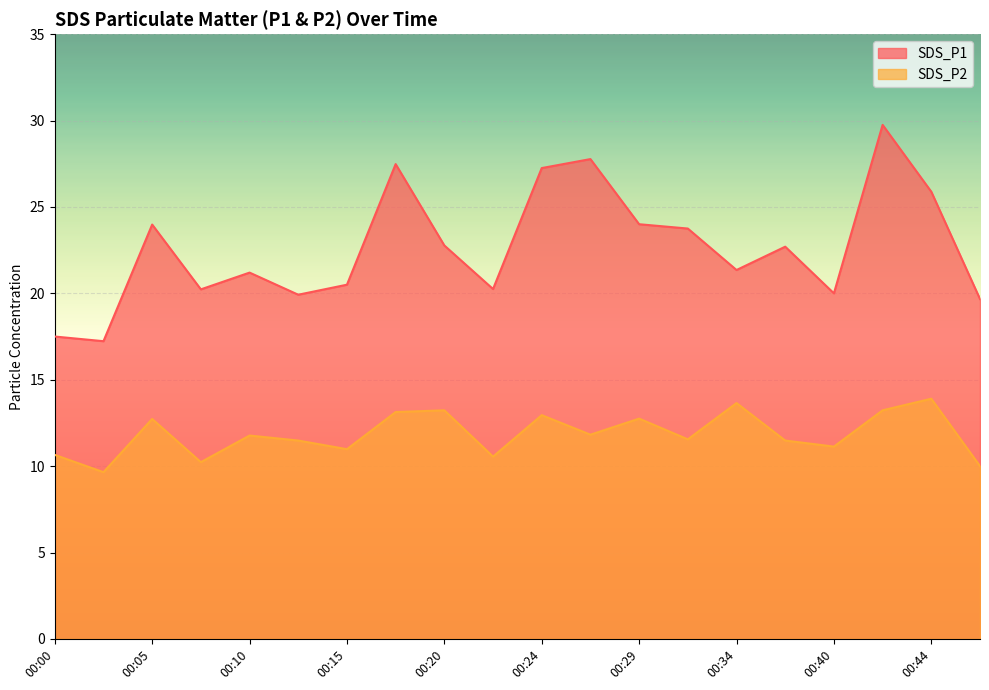

Which series has the widest spread of values?

SDS_P1